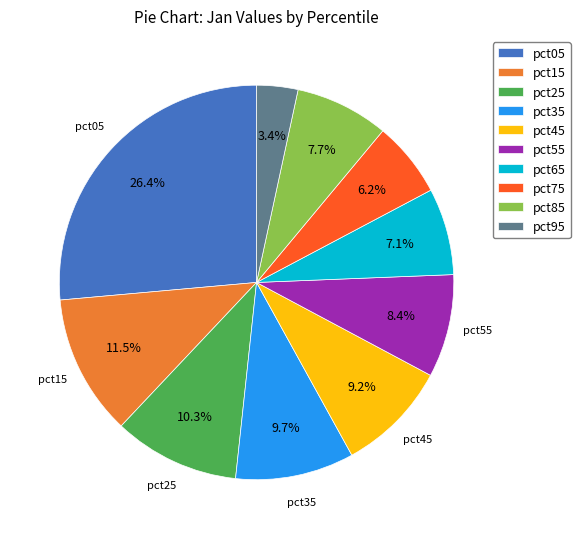

Does any single category account for the majority?

No